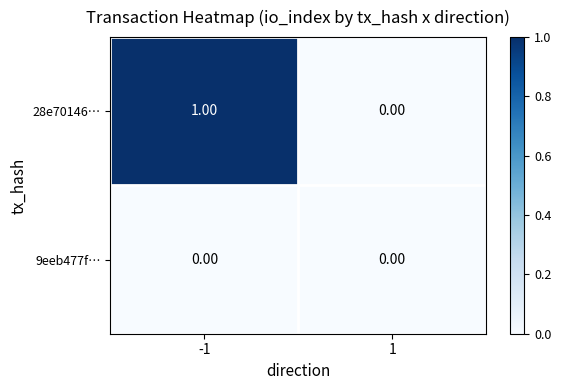

Which series has the largest range (max minus min)?

28e70146…